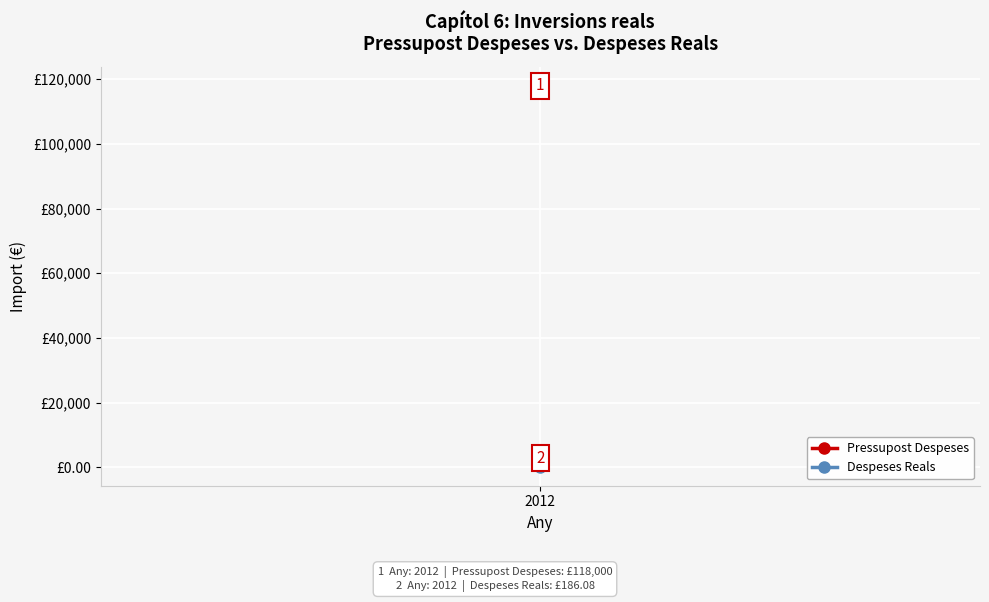

Rank the series by their average value, from lowest to highest.

Despeses Reals, Pressupost Despeses